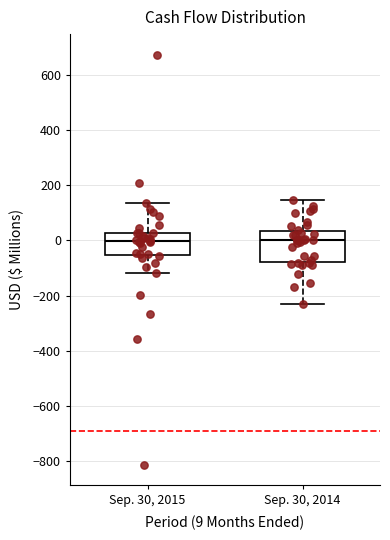

Comparing the boxes themselves (not the whiskers), which one is the tallest?

Sep. 30, 2014